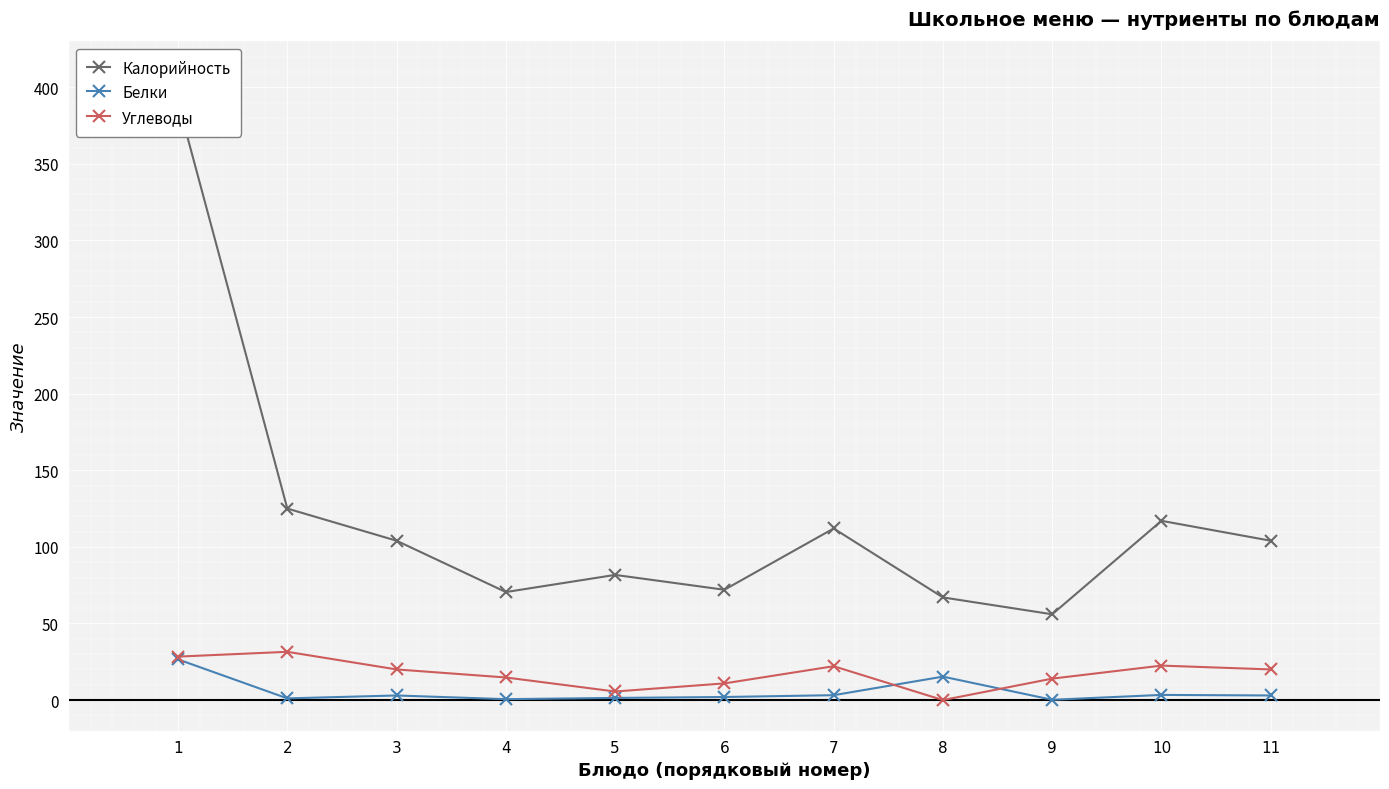

What is the value of the Углеводы point at the 5th from the left?

5.6